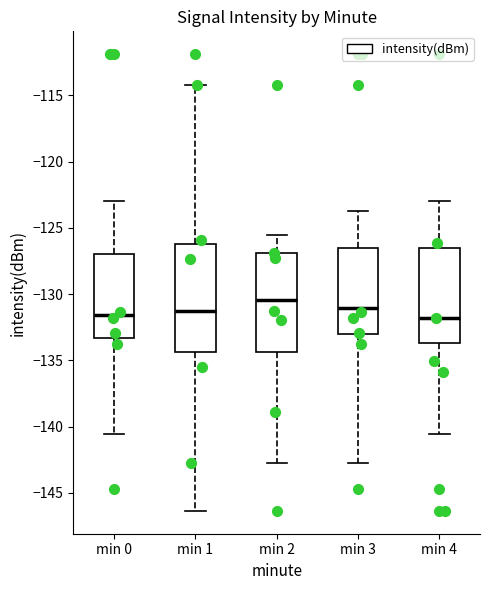

Which box is the tallest, from its lower edge to its upper edge?

min 1